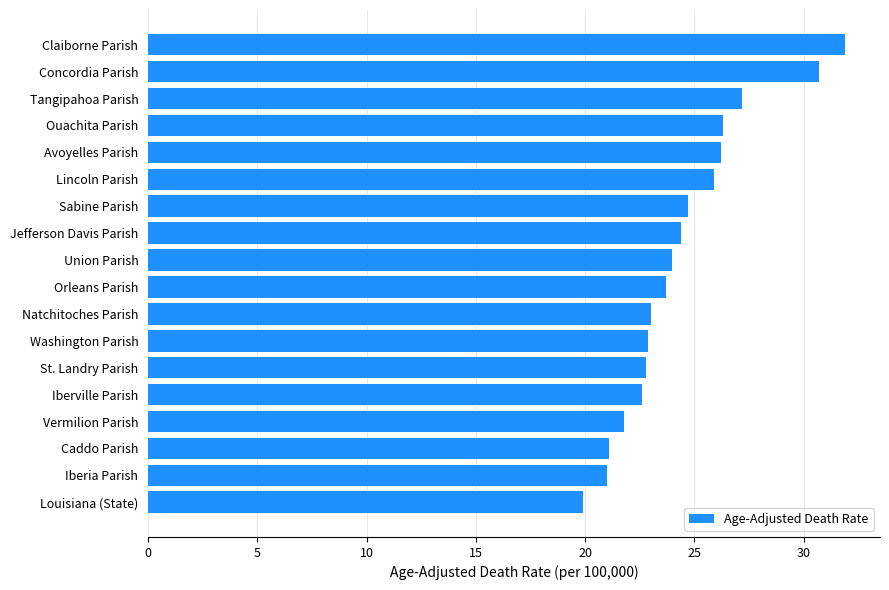

Count the number of data series in this chart.

1